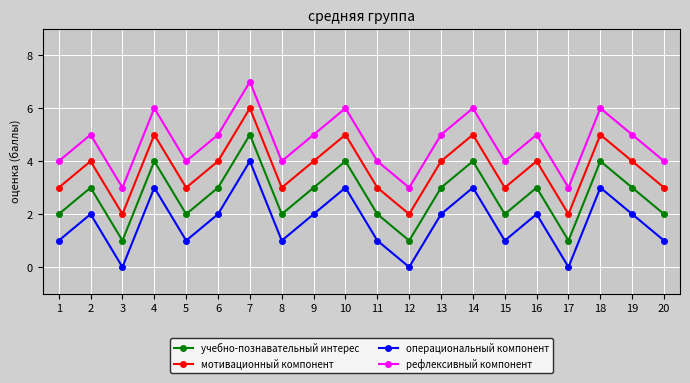

The value of мотивационный компонент at 2 is 6. True or false?

False